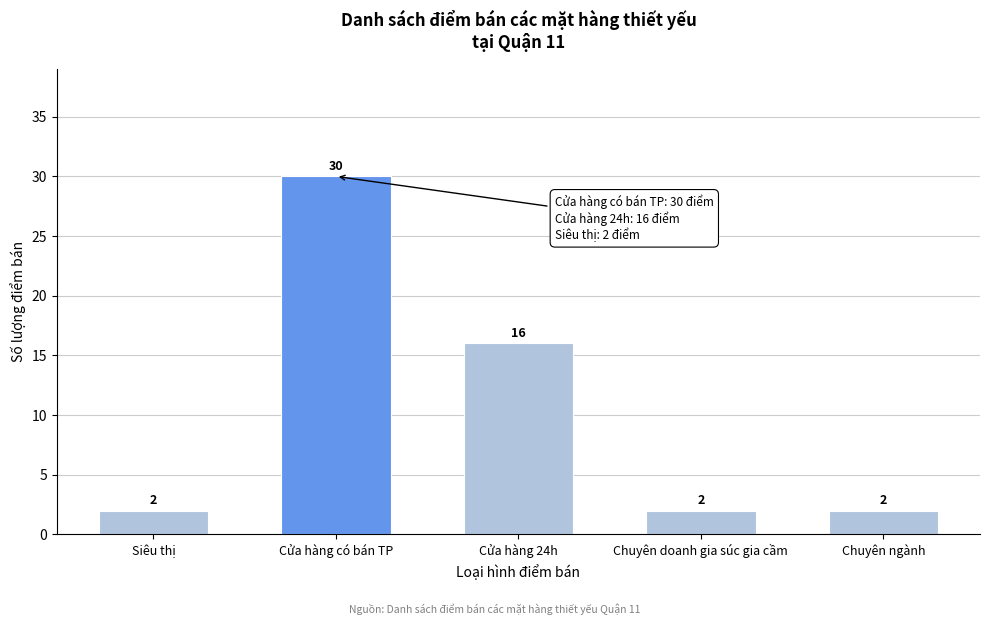

Reading left to right, transcribe all the data shown in this chart.

Siêu thị=2	Cửa hàng có bán TP=30	Cửa hàng 24h=16	Chuyên doanh gia súc gia cầm=2	Chuyên ngành=2